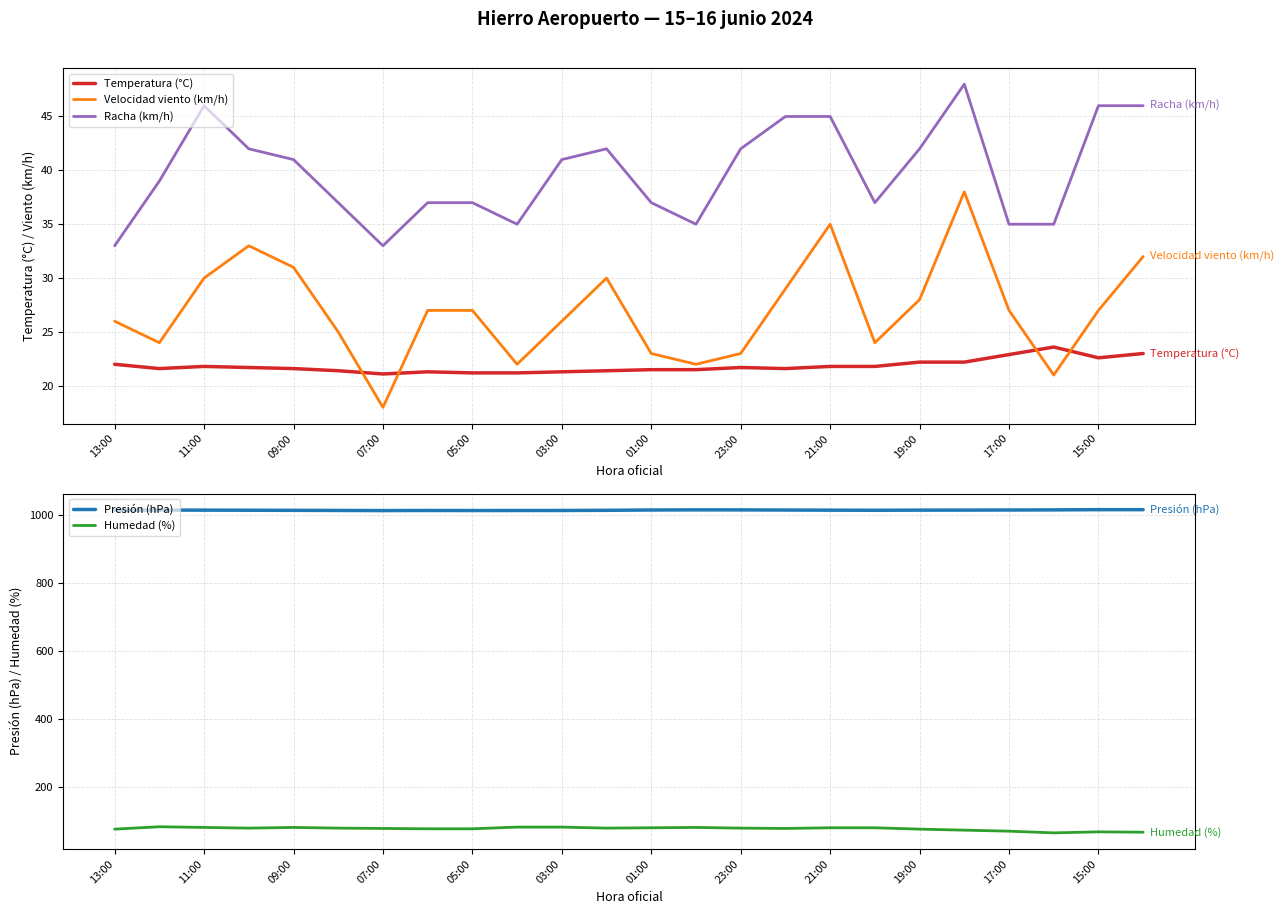

The value of Velocidad viento (km/h) at 11:00 is 44.4. True or false?

False